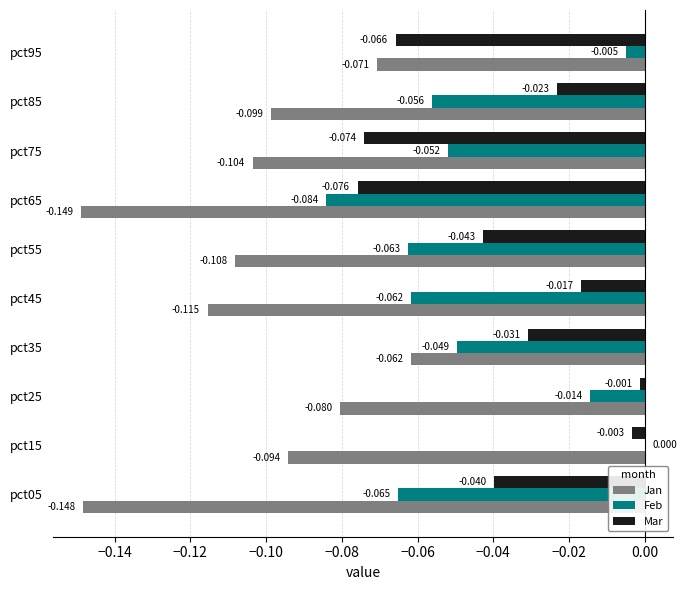

Which series has the largest total across all categories?

Mar